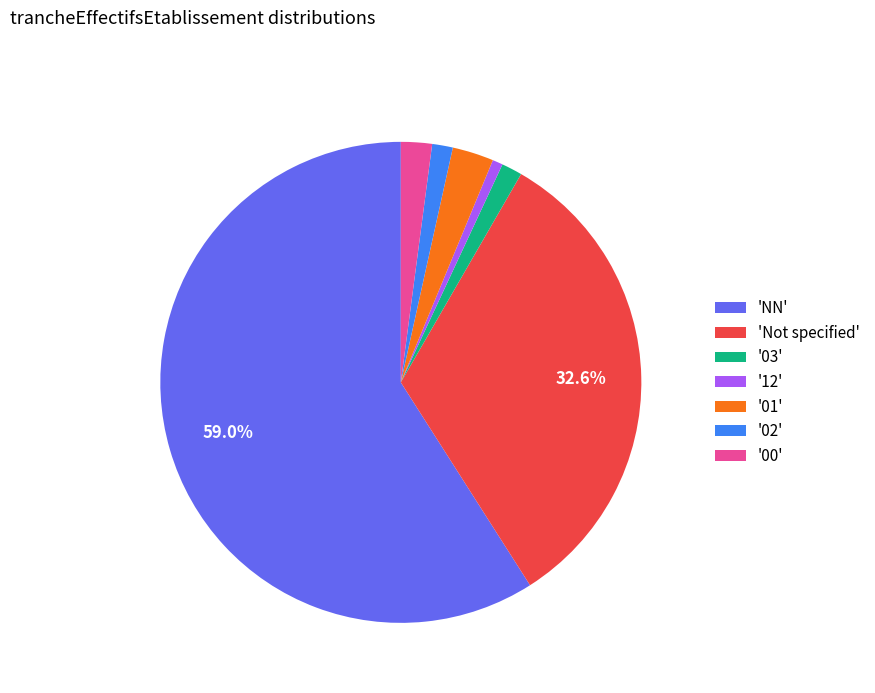

What is the largest slice in the pie chart?

'NN'